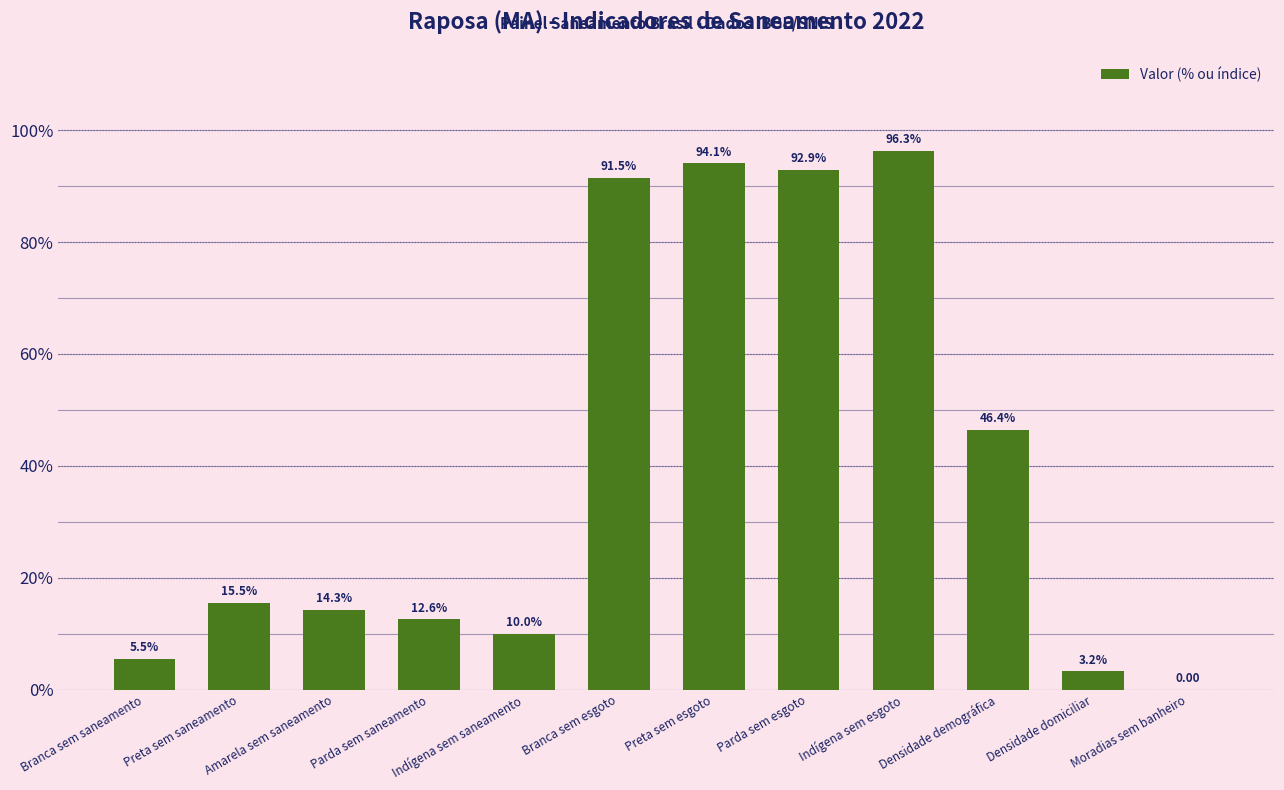

Between Amarela sem saneamento and Moradias sem banheiro, which is larger?

Amarela sem saneamento